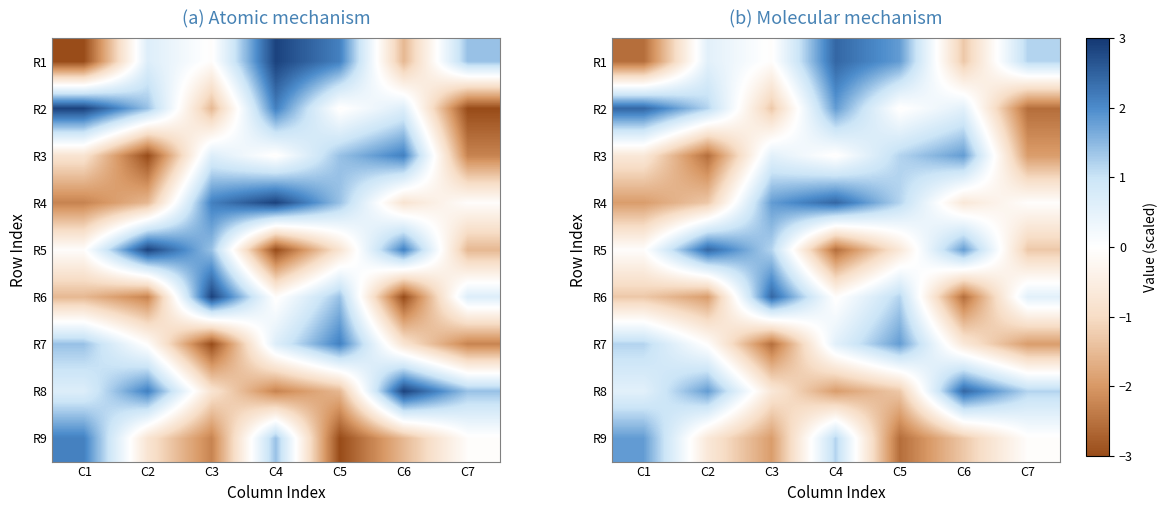

What is the lowest value of the R7 series?

-2.5